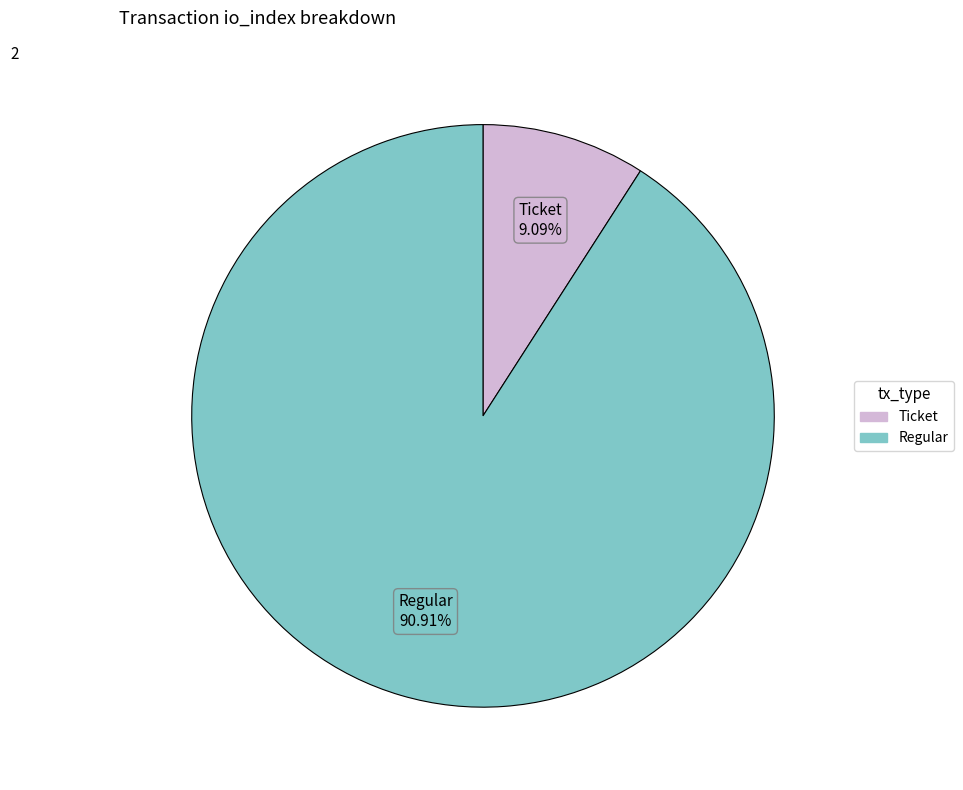

Does Regular represent more than half of the total?

Yes